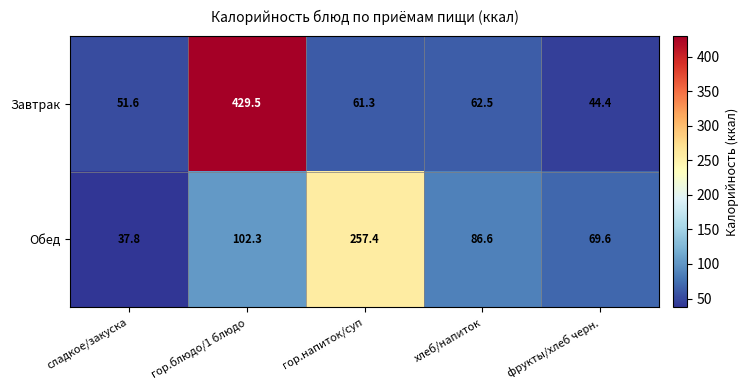

The value of Обед at хлеб/напиток is 86.6. True or false?

True